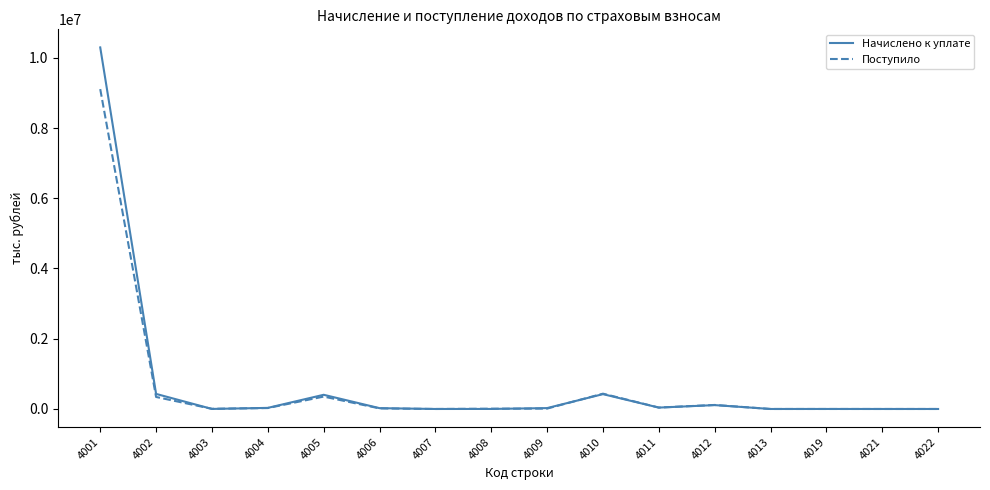

What is the maximum value for Начислено к уплате?

10295002